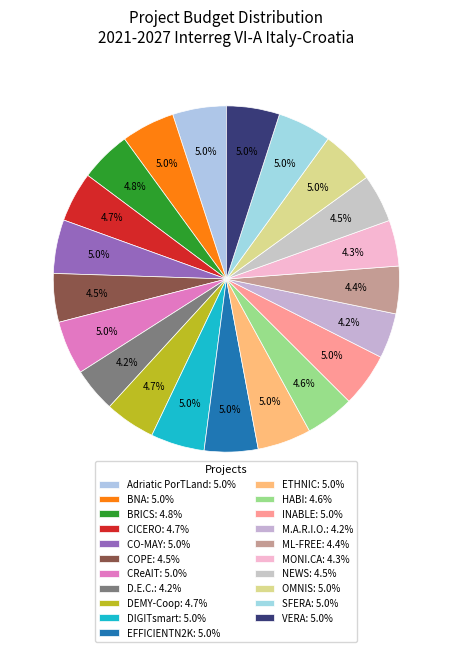

What is the change in value from ETHNIC to MONI.CA?

-36154.0